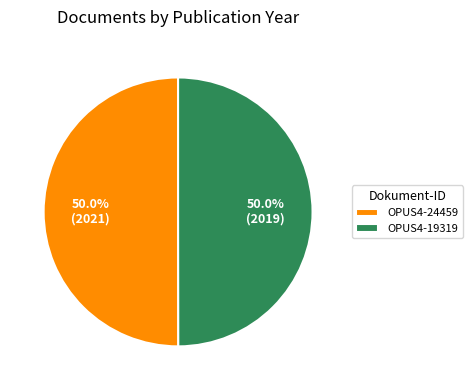

What is the ratio of the value at OPUS4-19319 to the value at OPUS4-24459?

1.0